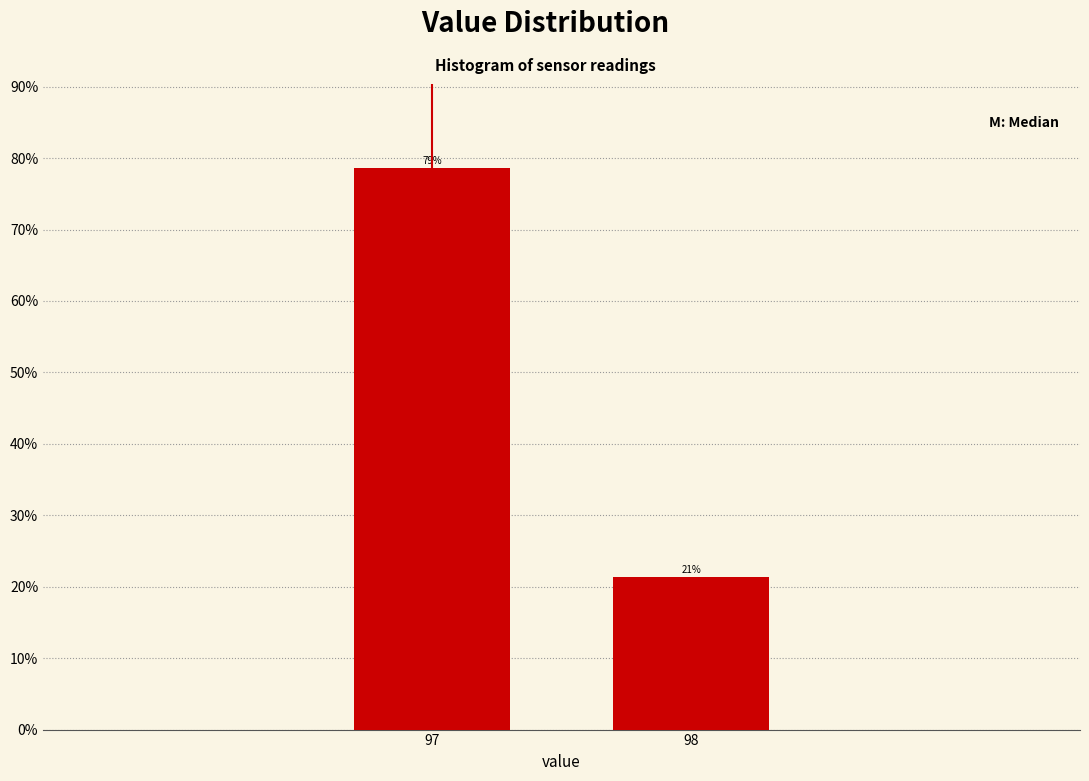

What is the sum of the values at 98 and 97?

100.0